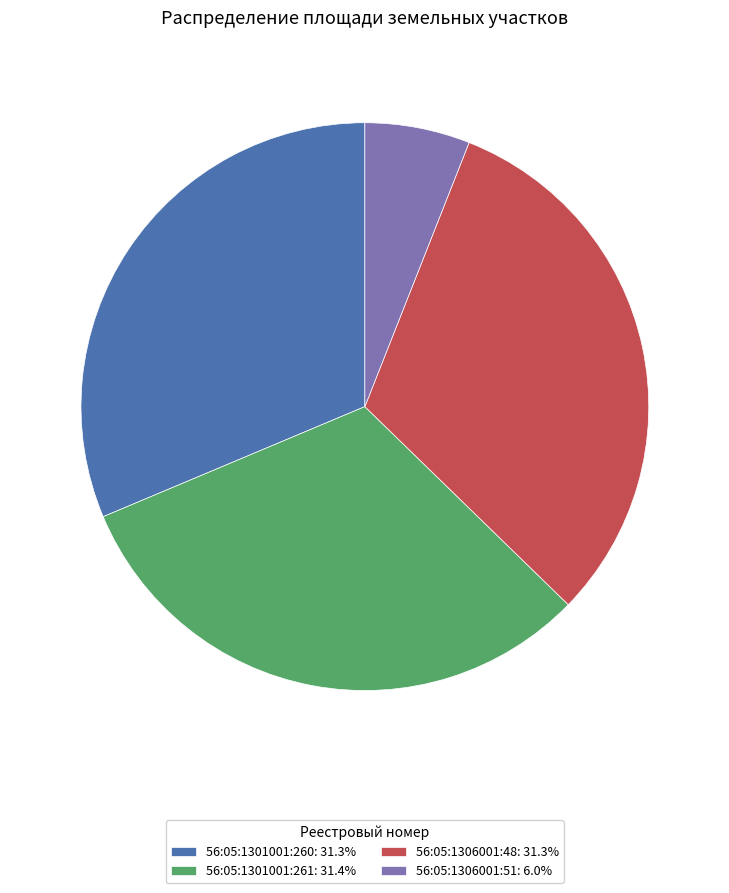

Does 56:05:1306001:51 account for over 50% of the chart?

No